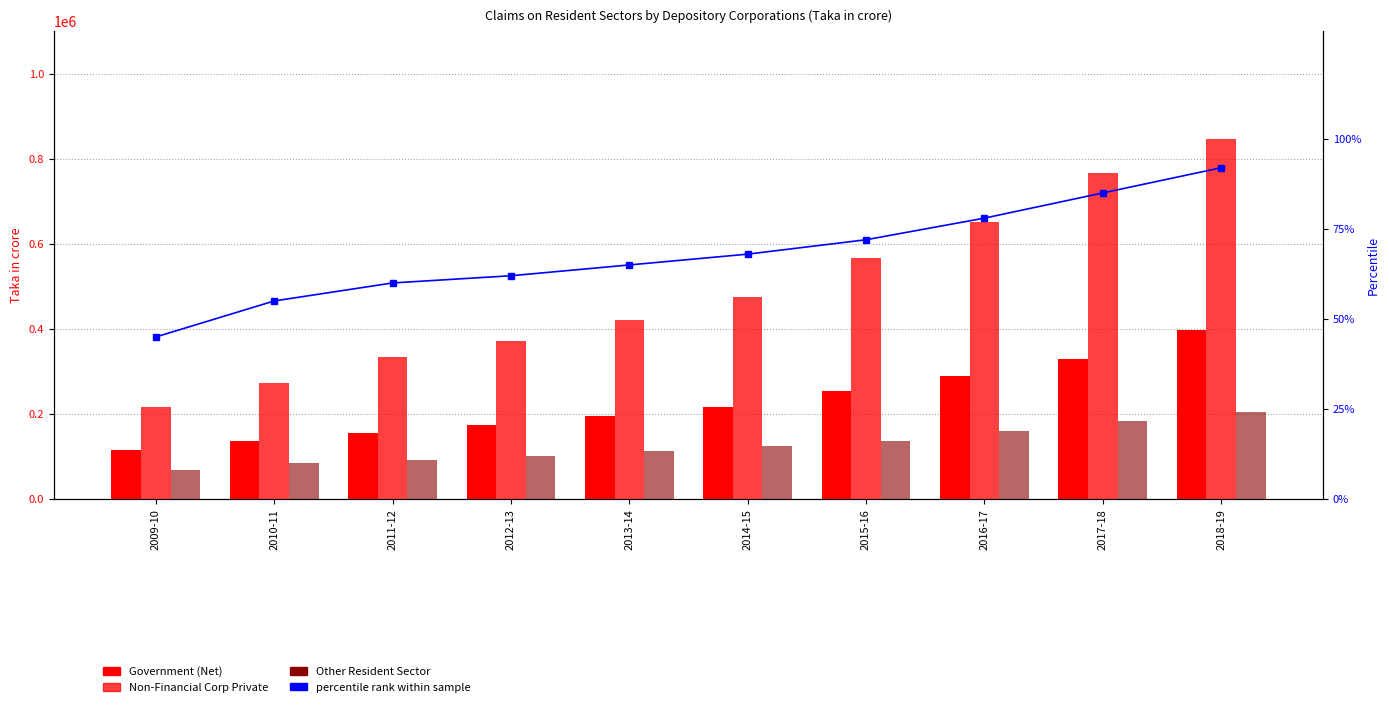

What is the greatest value displayed?

846542.1